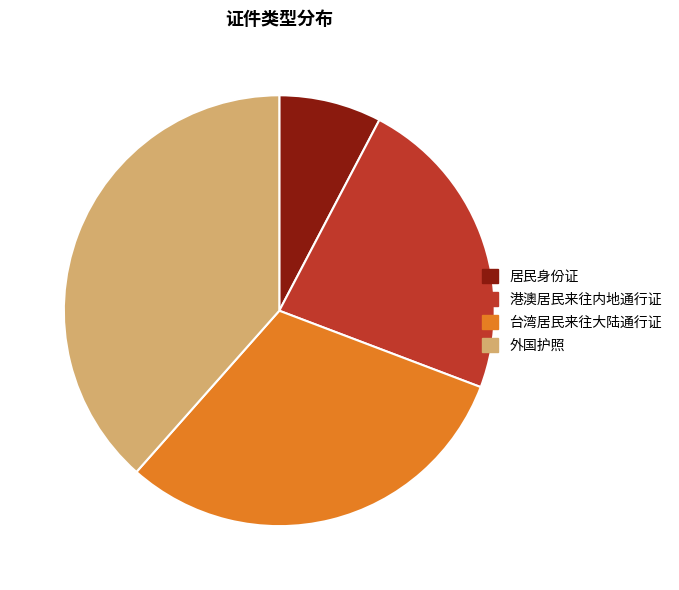

Is the sum of 外国护照 and 港澳居民来往内地通行证 greater than half?

Yes